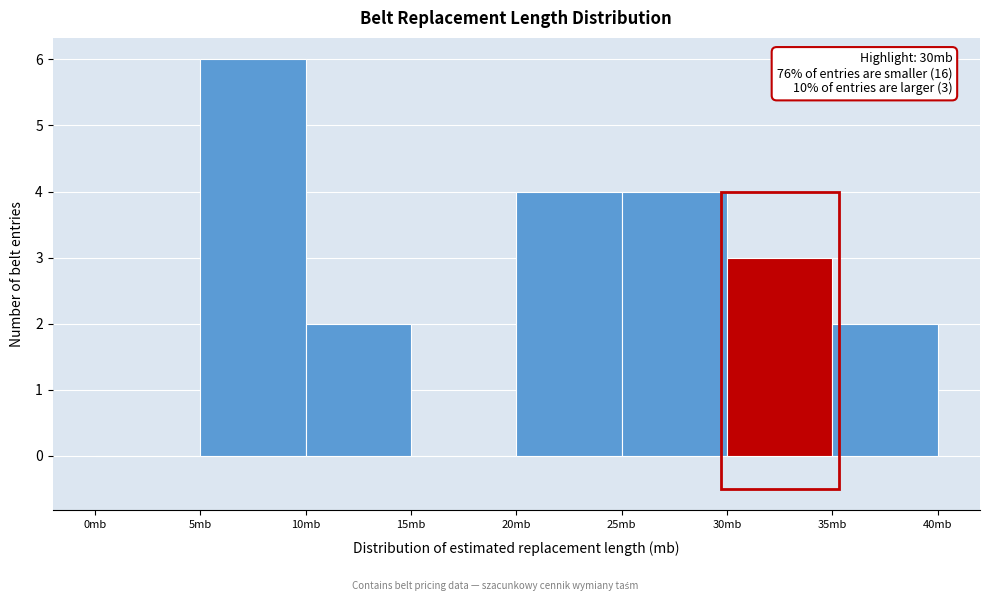

Which range on the x-axis has the tallest bar?

5 to 10